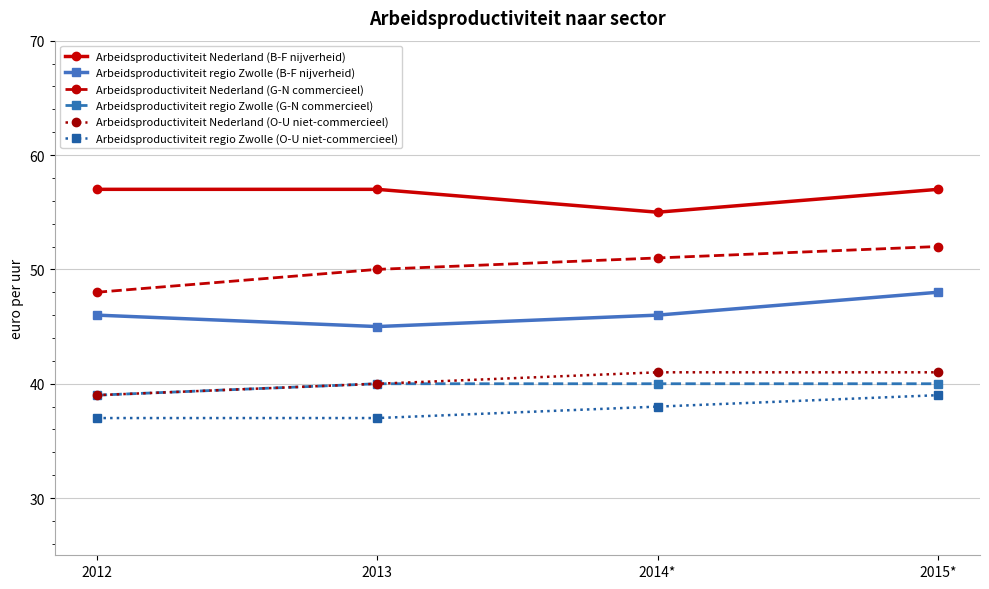

What is the value of the Arbeidsproductiviteit regio Zwolle (G-N commercieel) point at the 4th from the left?

40